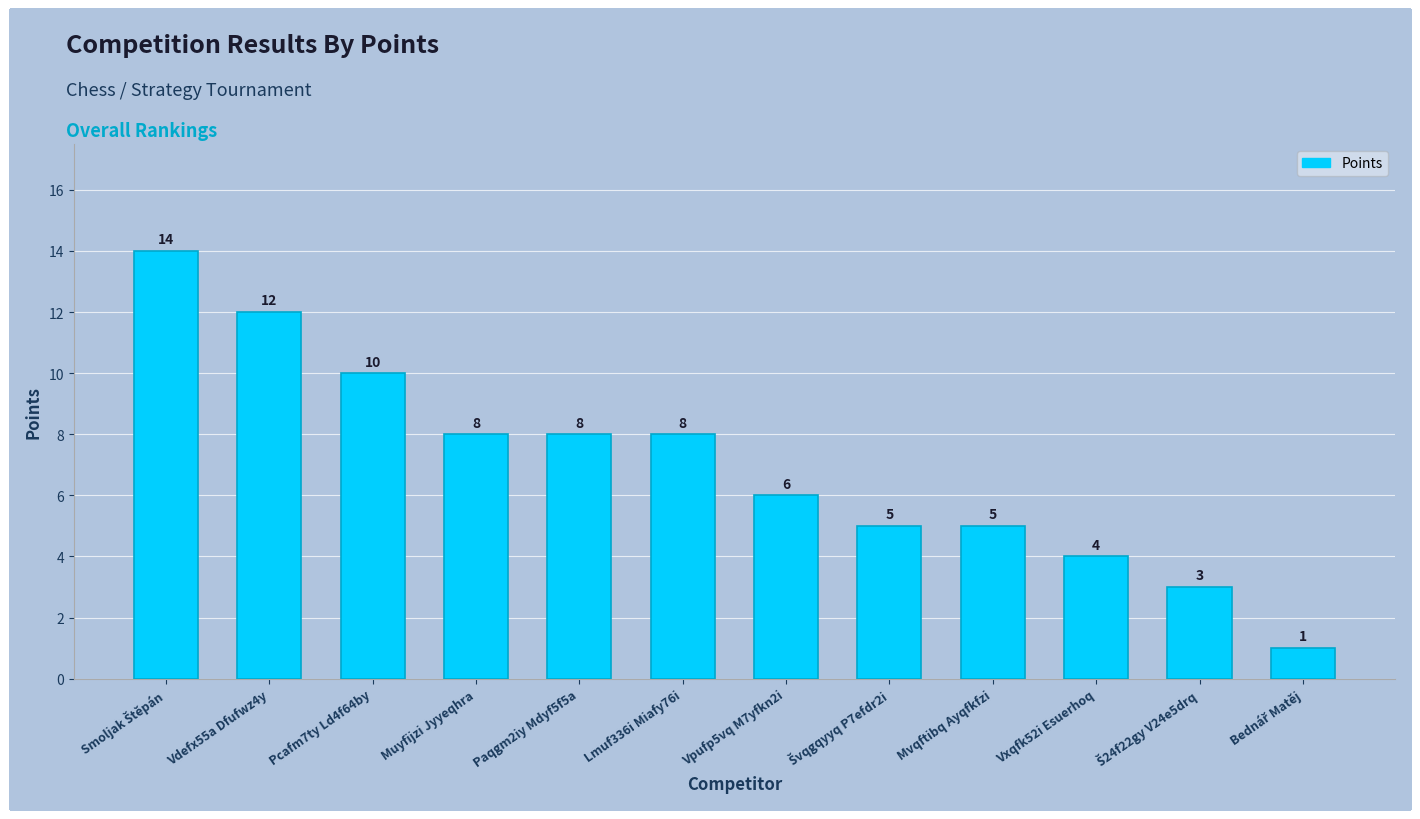

Count the number of categories in the chart.

12